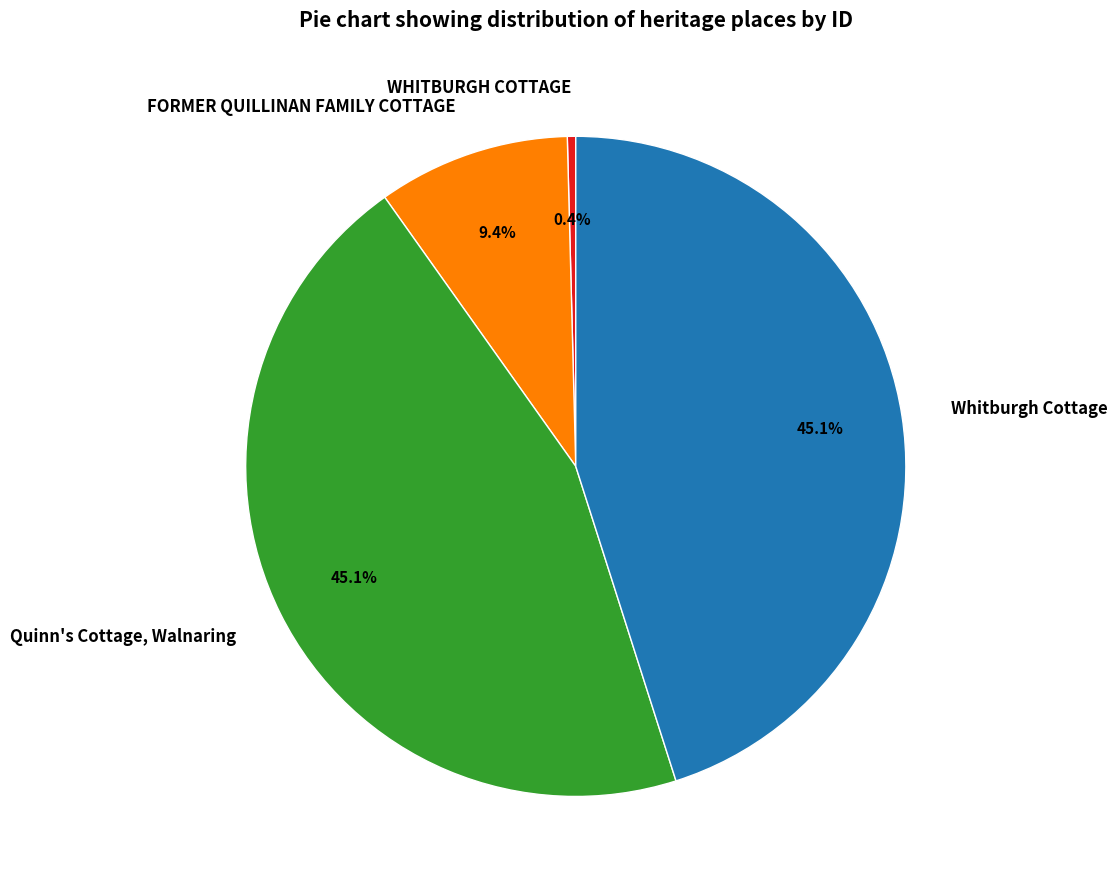

What percentage is the FORMER QUILLINAN FAMILY COTTAGE slice, to the nearest percent?

9%